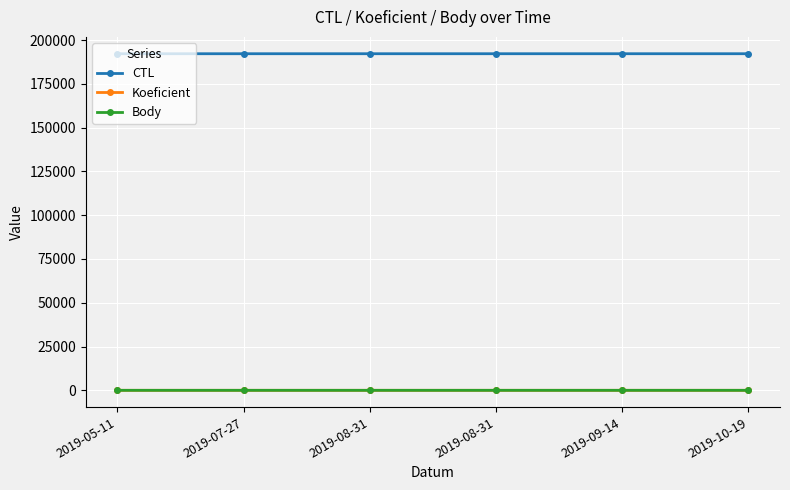

Which series has the largest range (max minus min)?

CTL